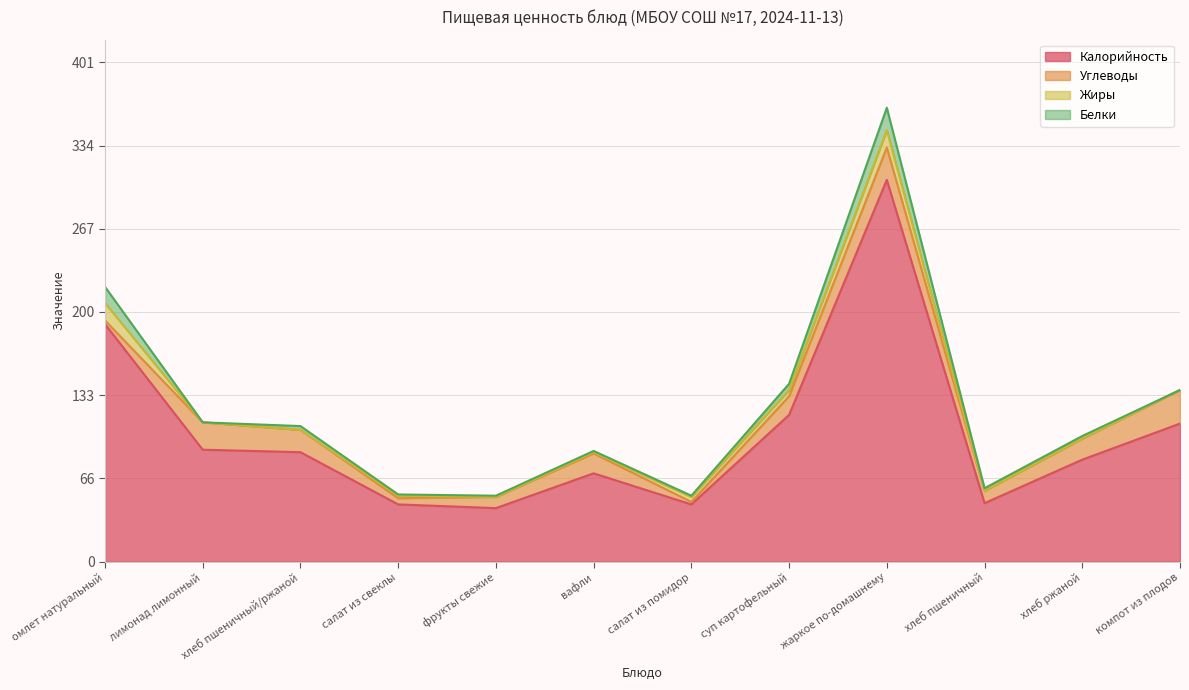

Reading left to right, transcribe all the data shown in this chart.

Калорийность: 191	90	88	46	43	71	46	118	307	47	82	111
Белки: 13	0	3	1	1	1	1	5	18	2	2	0
Жиры: 14	0	0	2	0	1	4	5	14	0	0	0
Углеводы: 3	22	18	5	9	16	2	15	26	10	17	27